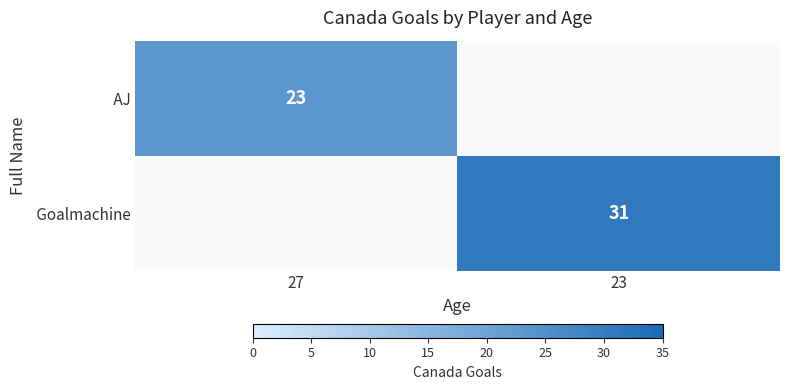

Count the number of categories in the chart.

2